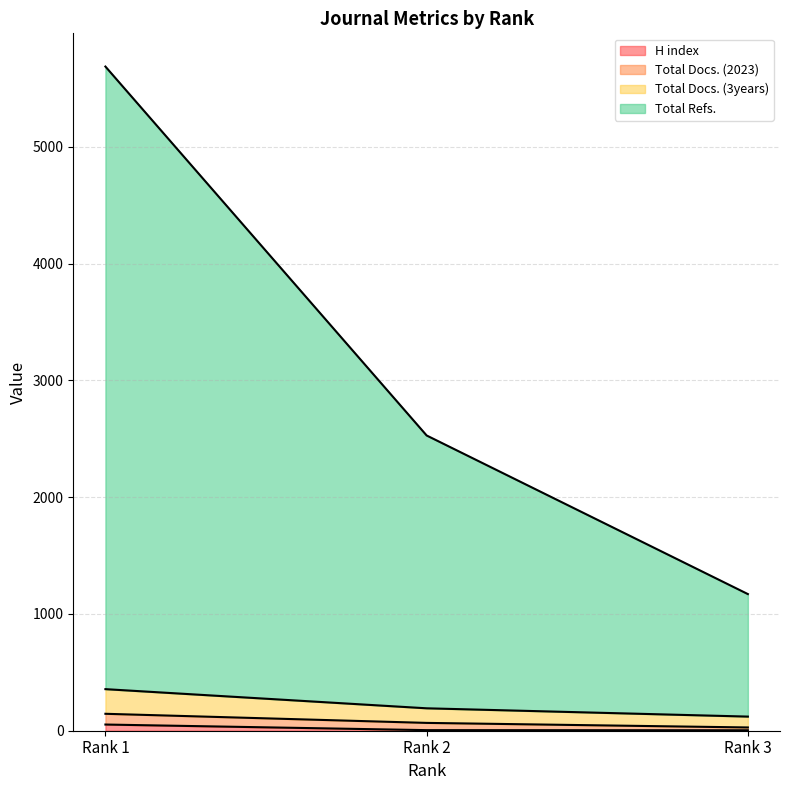

List the labels in order of Total Refs. value, largest first.

Rank 1, Rank 2, Rank 3